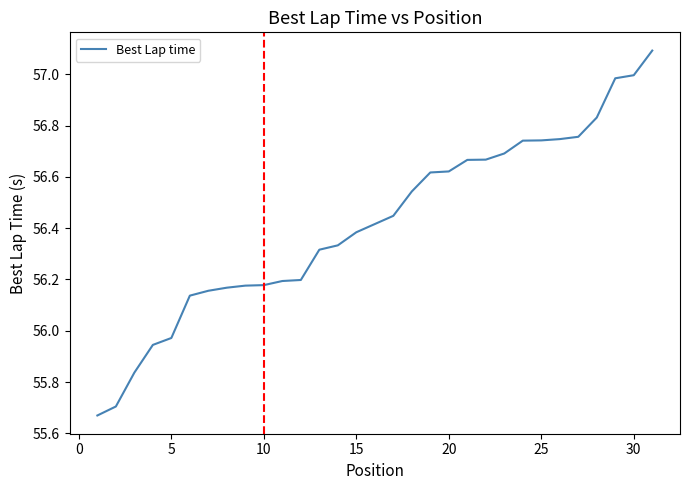

What is the greatest value displayed?

57.1